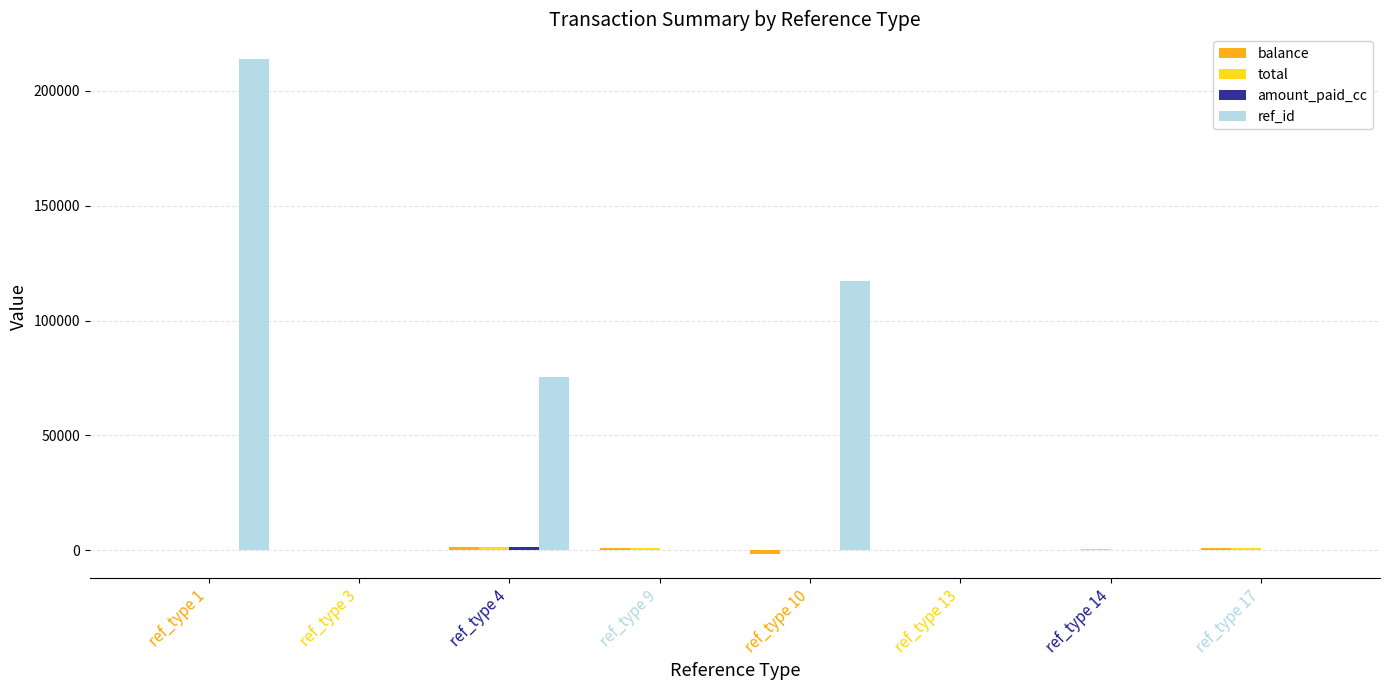

Which label corresponds to the largest value in the chart?

ref_type 1